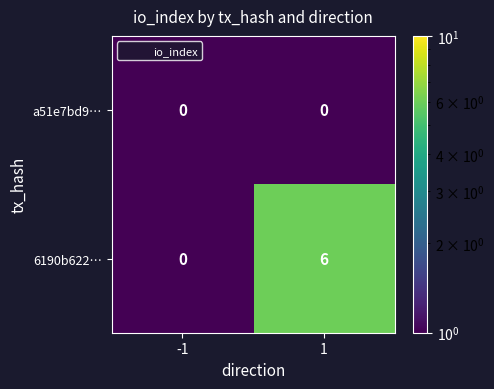

What is the average value of the 6190b622… series?

3